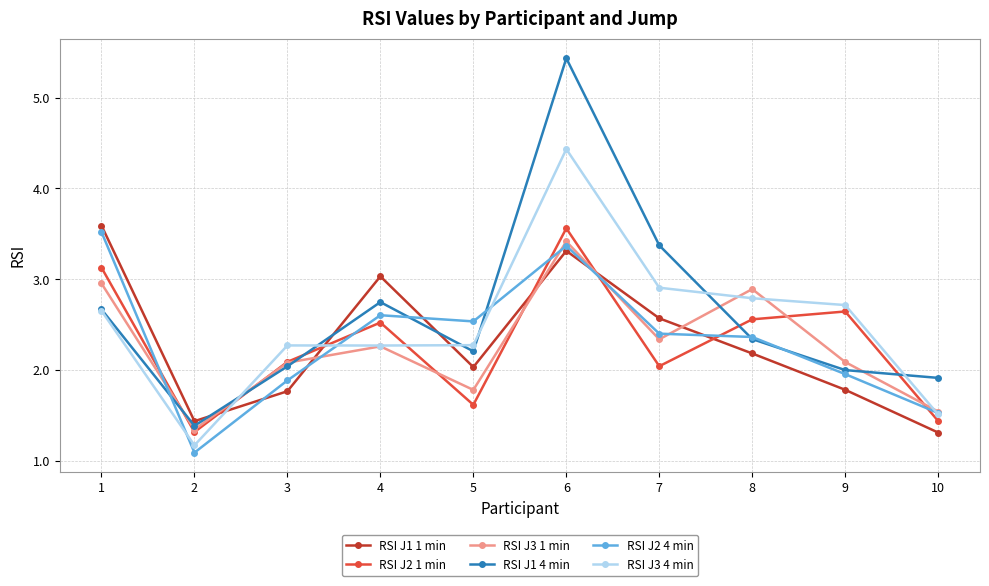

True or false: RSI J3 4 min has a value of 1.9 at 7.

False